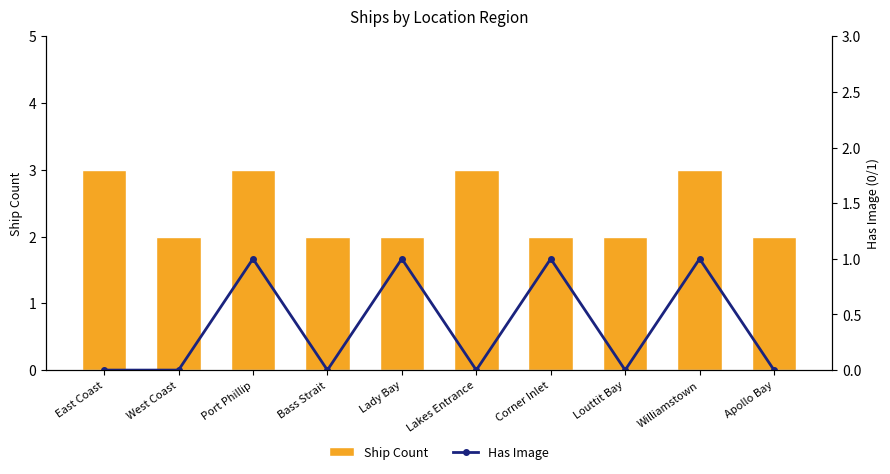

Rank the series by their maximum value, from lowest to highest.

Has Image, Ship Count